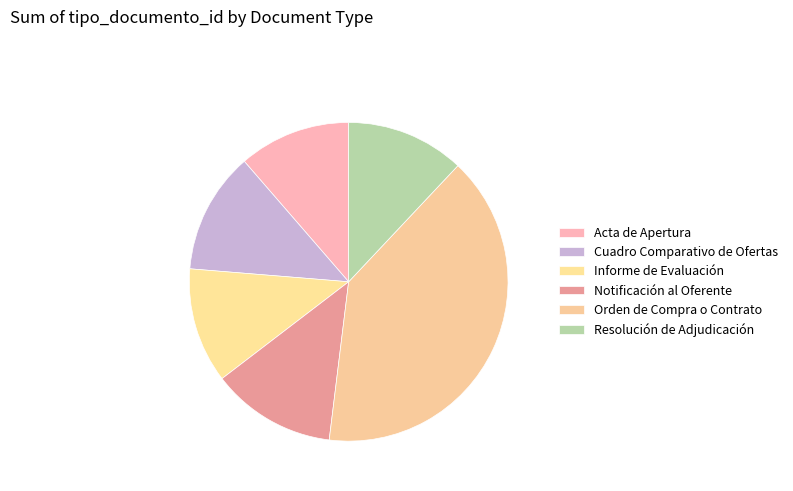

To the nearest percent, what is the difference between the Cuadro Comparativo de Ofertas and Acta de Apertura slice percentages?

1%